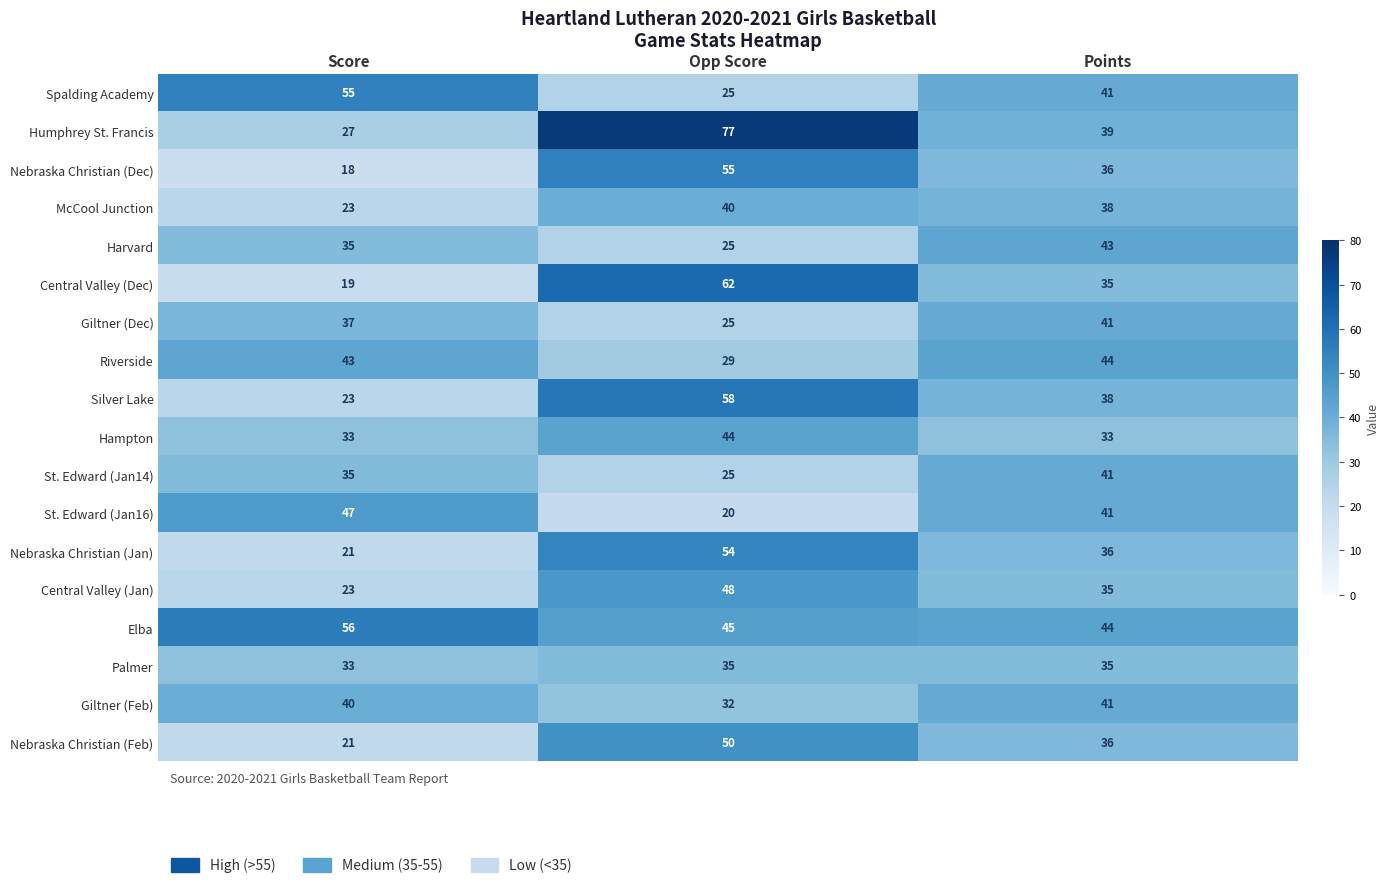

At which category is the sum across all series the highest?

Opp Score